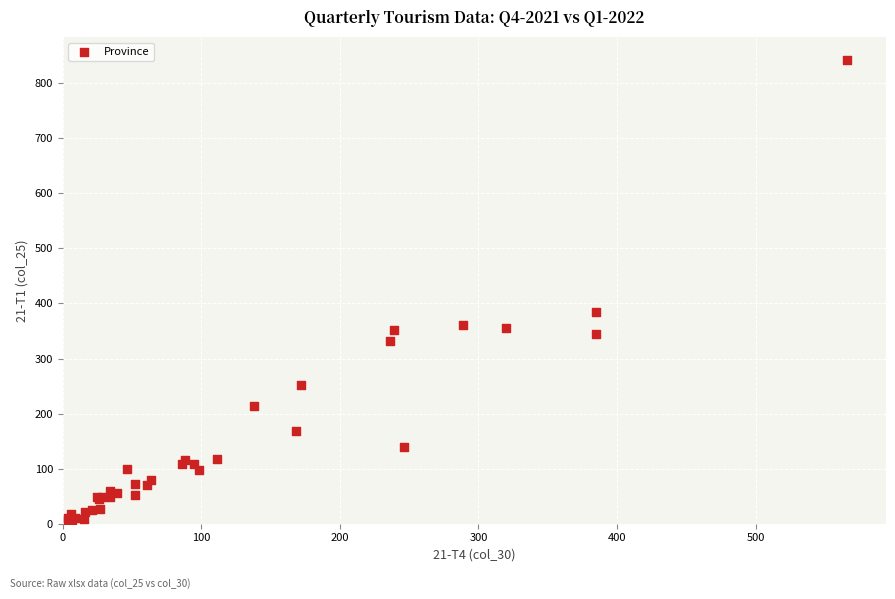

What Y value in the scatter plot is closest to 424?

385